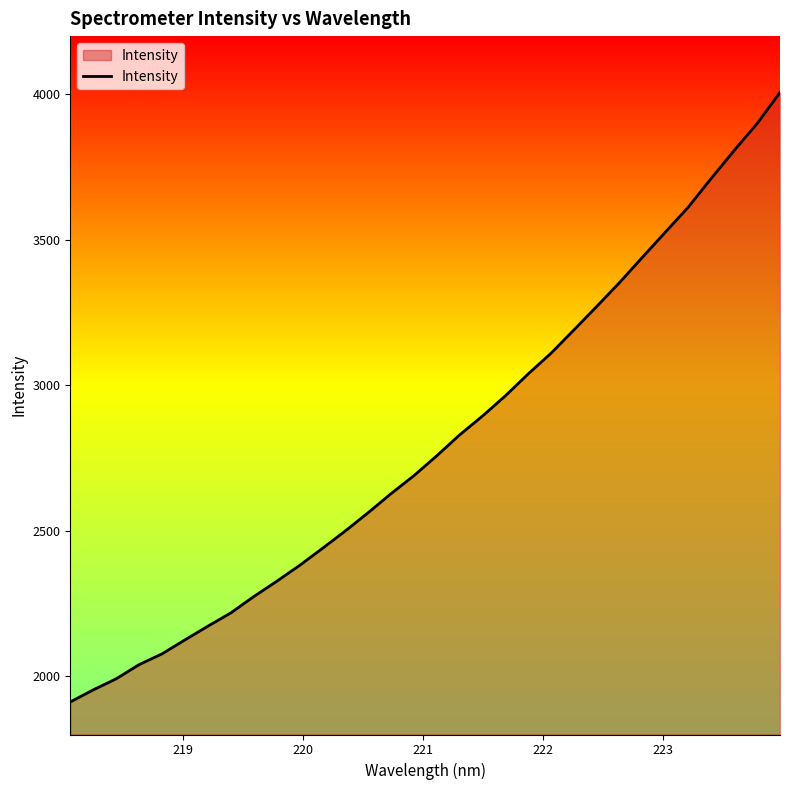

What is the difference between the maximum and minimum values?

2094.7